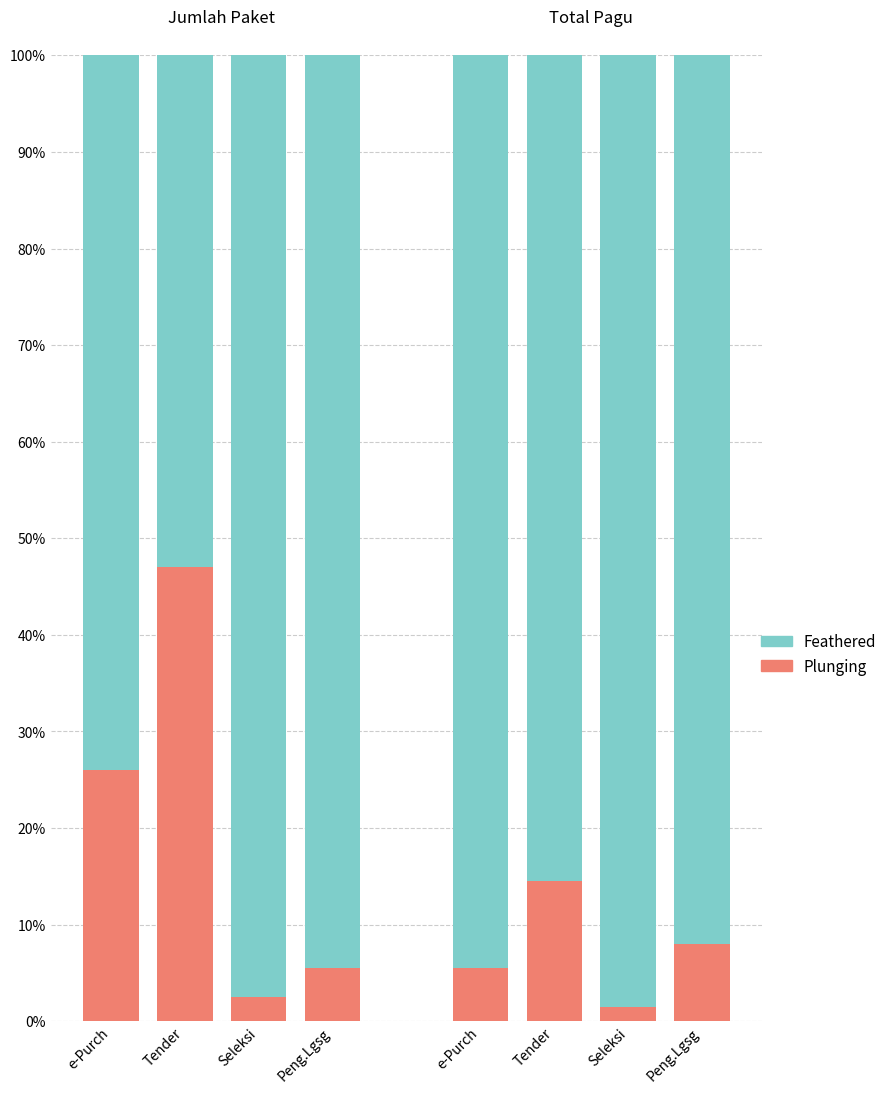

What is the difference between the maximum and minimum values in the Feathered series?

44.5